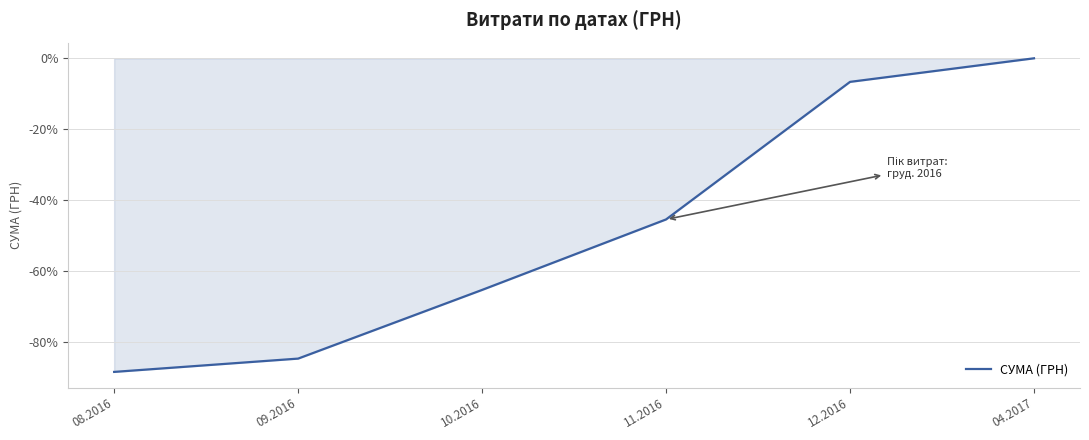

Is it true that the value at 04.2017 is 30.9?

False